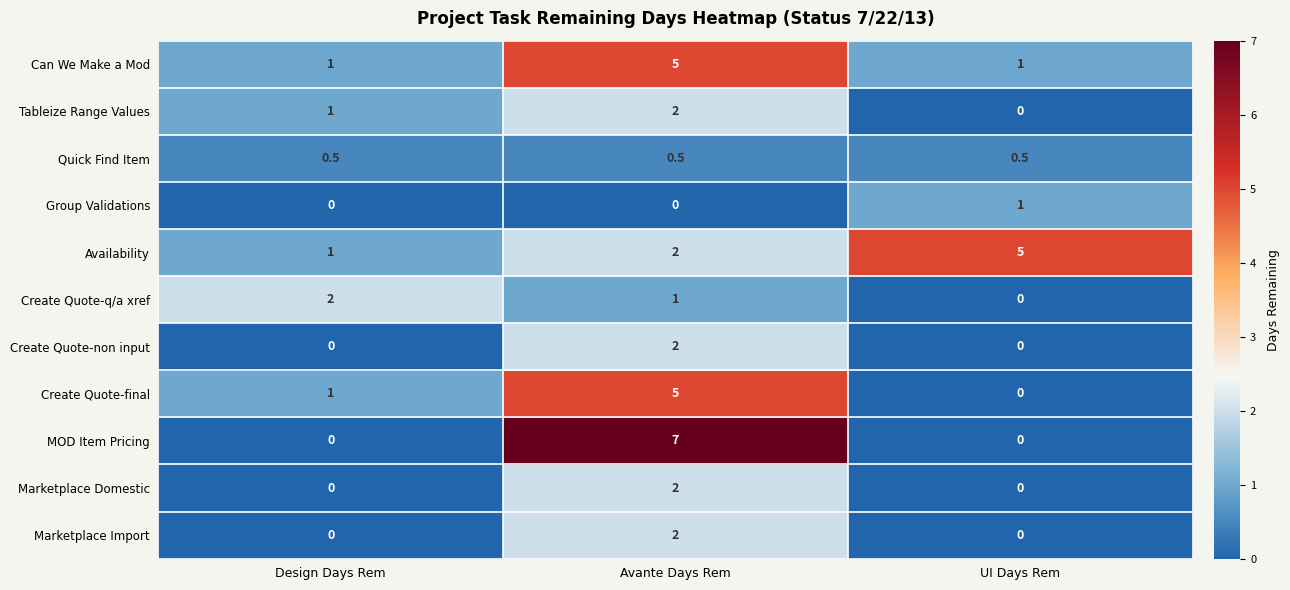

Which label corresponds to the largest value in the chart?

Avante Days Rem